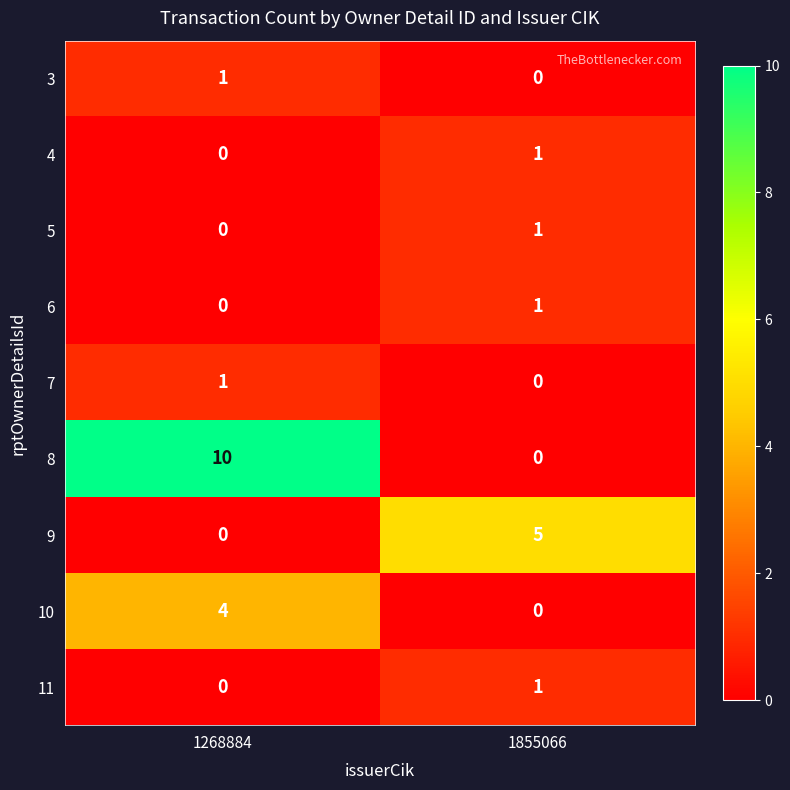

Which label corresponds to the largest value in the chart?

1268884